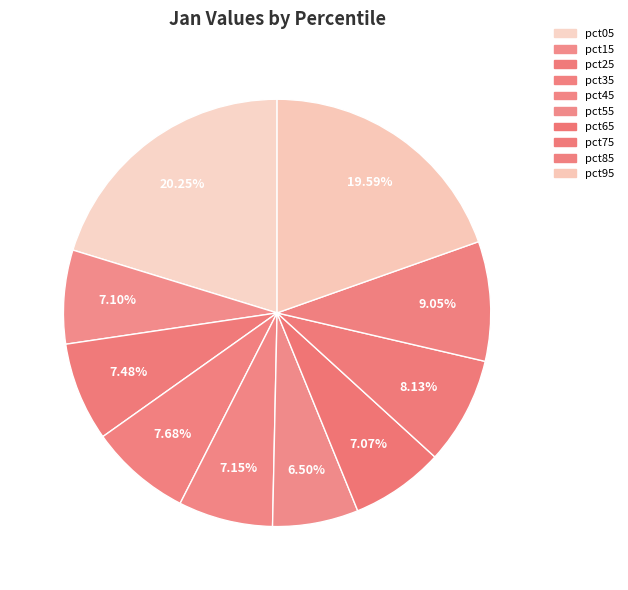

Does pct15 account for over 50% of the chart?

No